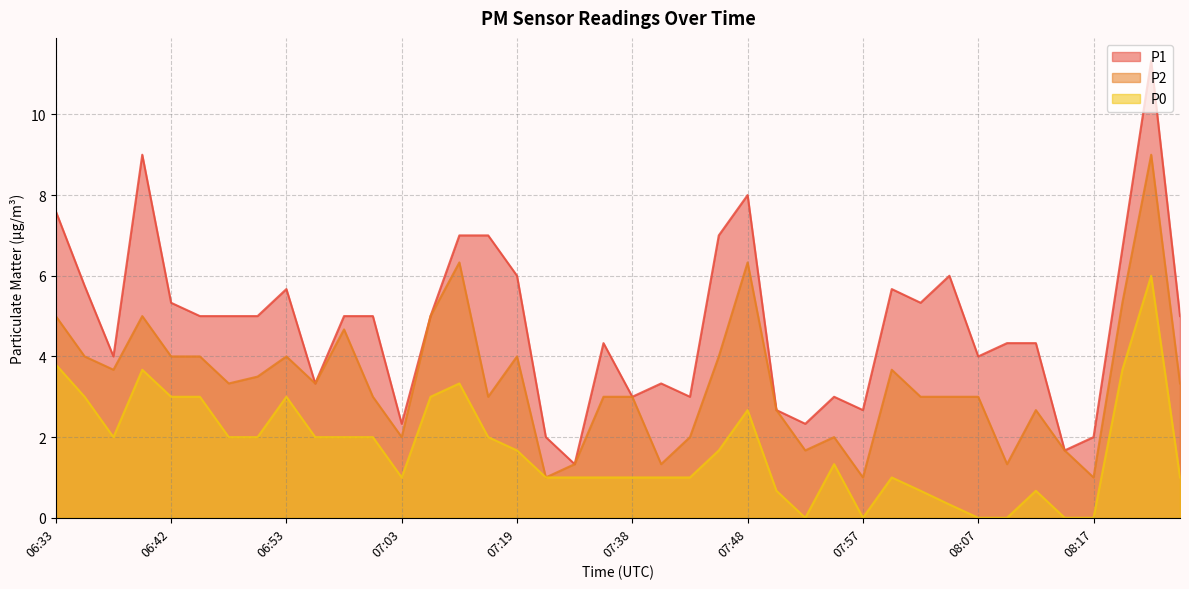

What is the value of the P1 point at the 13th from the left?

2.3